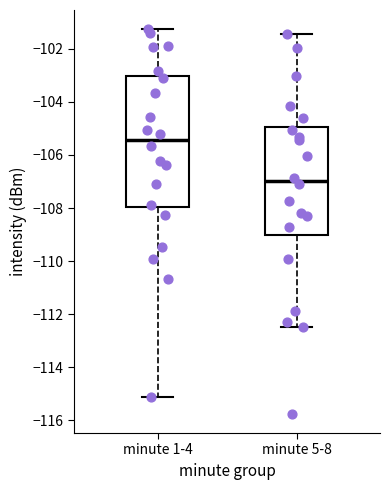

Reading left to right, read every box against the y-axis: the position of its median line, the range the box covers, and the ends of its whiskers. The values are not printed on the chart, so give them approximately, as read against the axis.

minute 1-4: median -105.4, box -108.0 to -103.0, whiskers -115.2 to -101.2
minute 5-8: median -107.0, box -109.0 to -105.0, whiskers -112.4 to -101.4